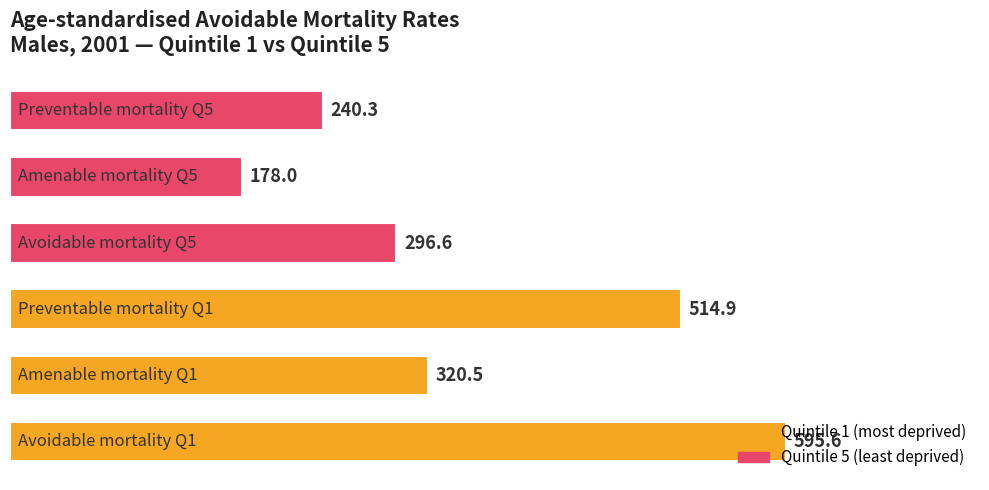

What is the greatest value displayed?

595.6